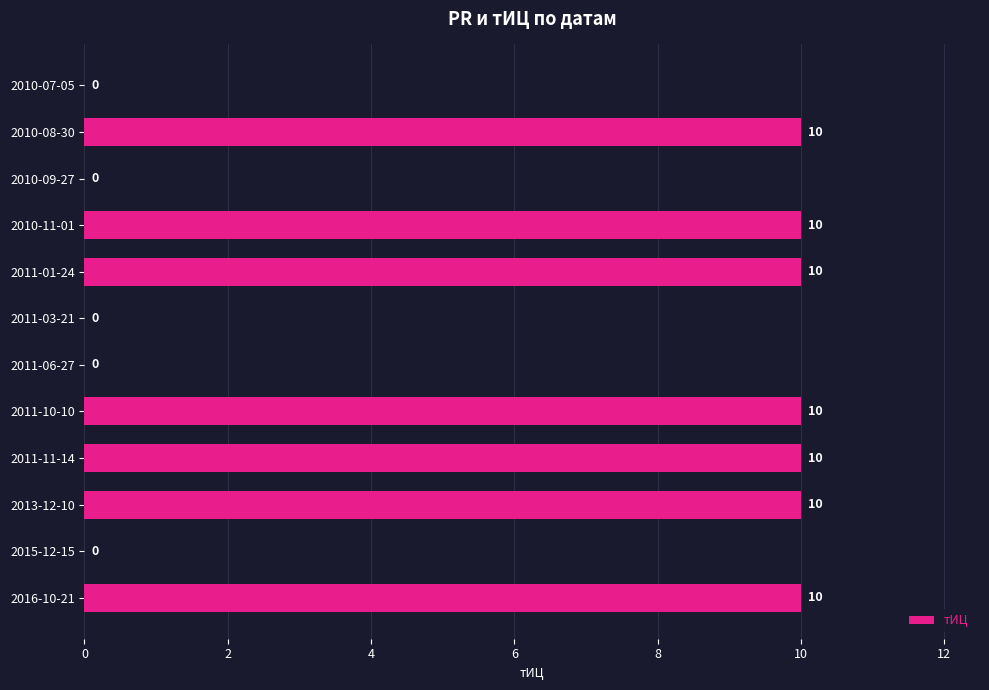

The chart shows a value of 15 at 2010-11-01. True or false?

False